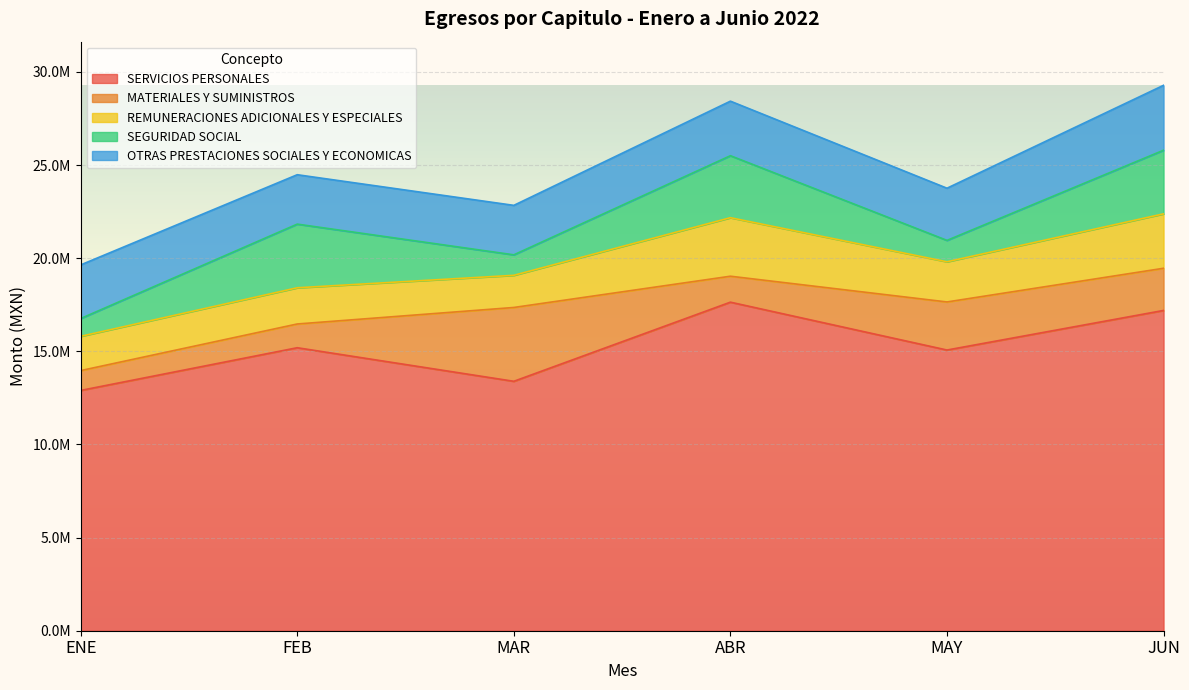

What is the label of the 3rd point from the right?

ABR